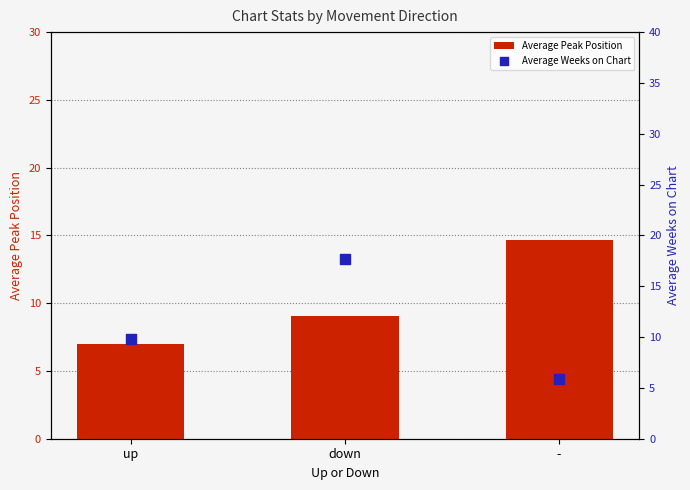

What are all the series names shown in the legend?

Average Peak Position, Average Weeks on Chart